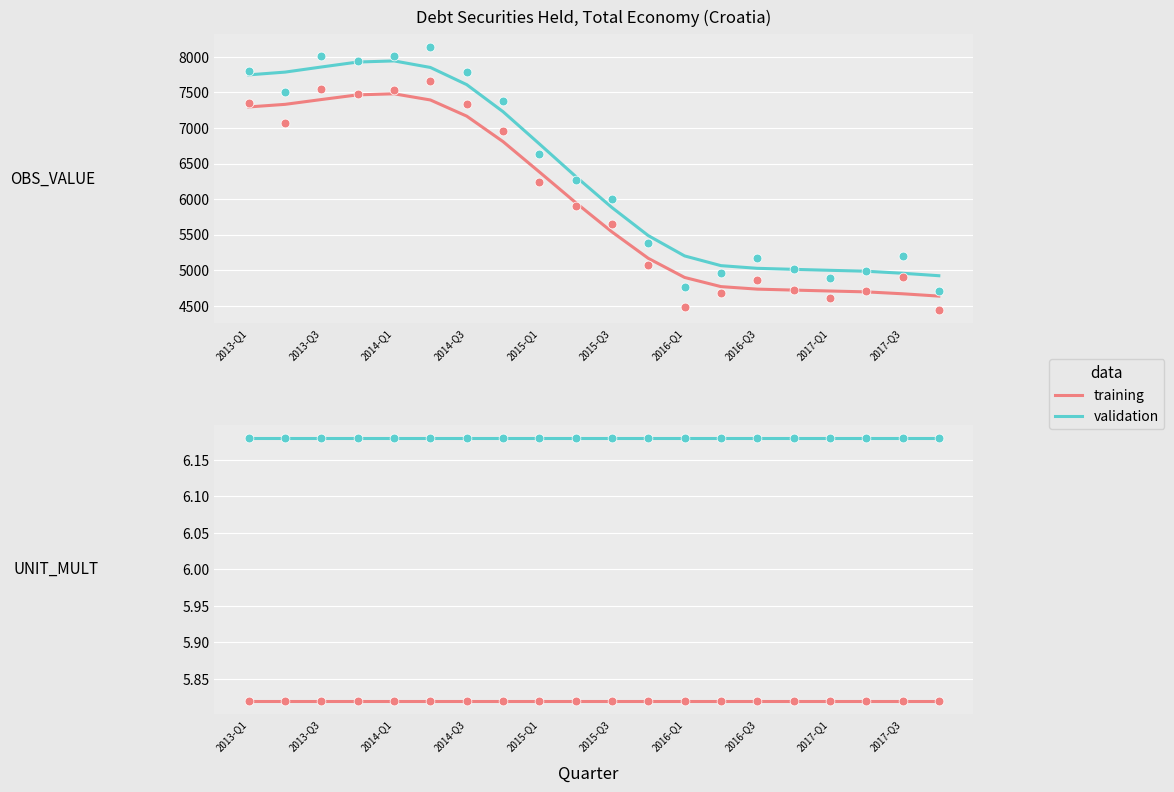

Is the value of training at 15 greater than the value of validation at 2016-Q3?

No